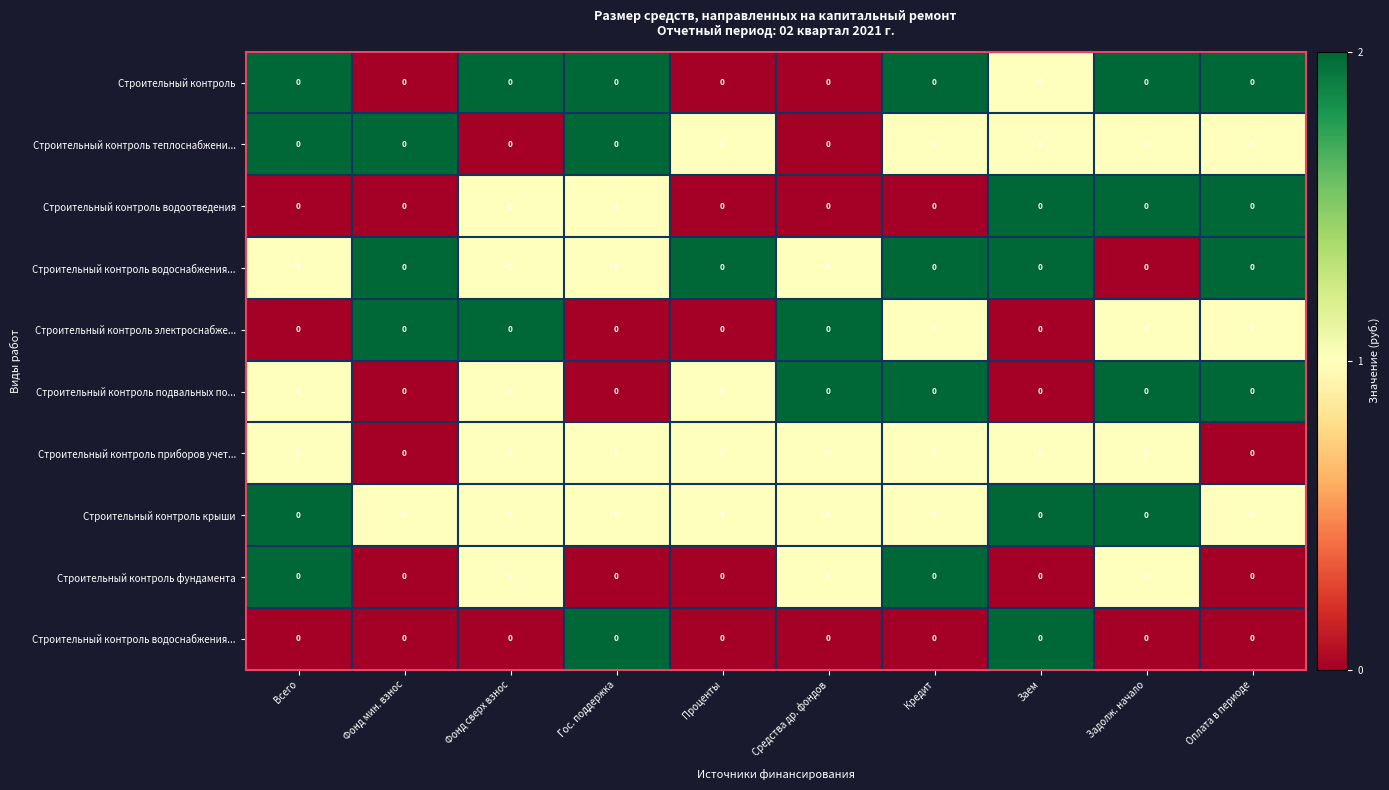

Which has a higher value, Оплата в периоде or Всего?

Оплата в периоде